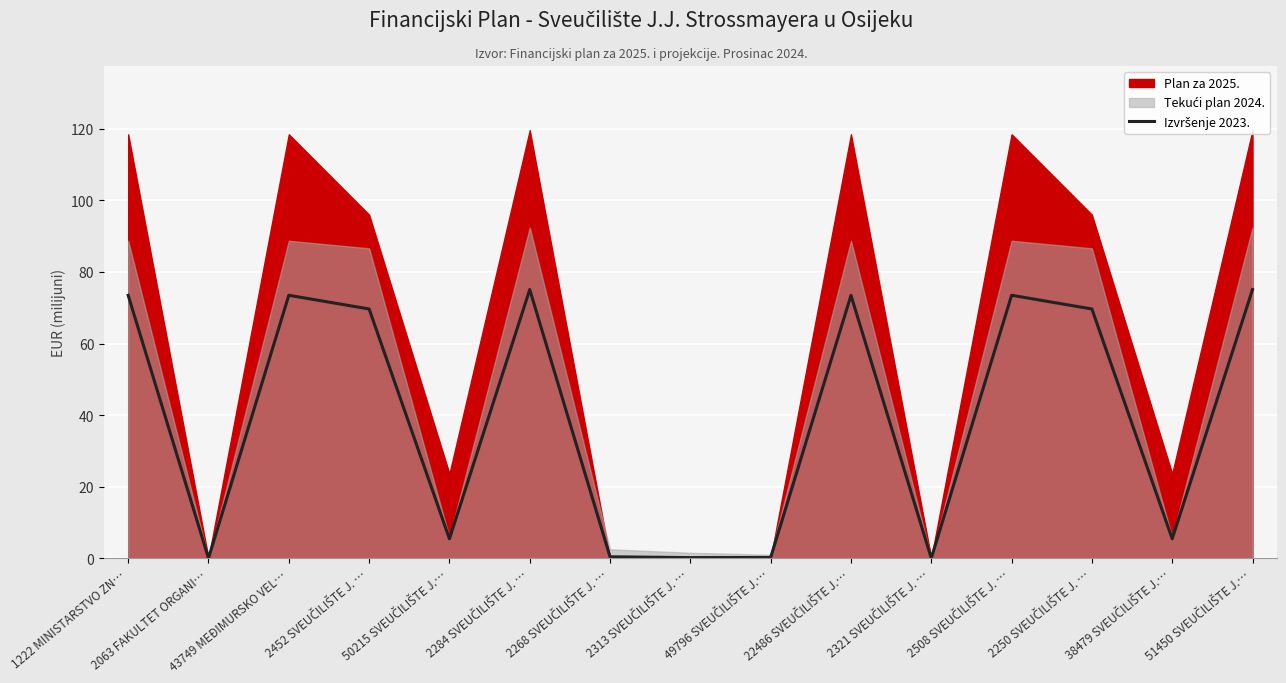

Rank the categories by value from lowest to highest.

2063 FAKULTET ORGANI…, 2321 SVEUČILIŠTE J. …, 2313 SVEUČILIŠTE J. …, 49796 SVEUČILIŠTE J.…, 2268 SVEUČILIŠTE J. …, 50215 SVEUČILIŠTE J.…, 38479 SVEUČILIŠTE J.…, 2452 SVEUČILIŠTE J. …, 2250 SVEUČILIŠTE J. …, 1222 MINISTARSTVO ZN…, 22486 SVEUČILIŠTE J.…, 43749 MEĐIMURSKO VEL…, 2508 SVEUČILIŠTE J. …, 2284 SVEUČILIŠTE J. …, 51450 SVEUČILIŠTE J.…